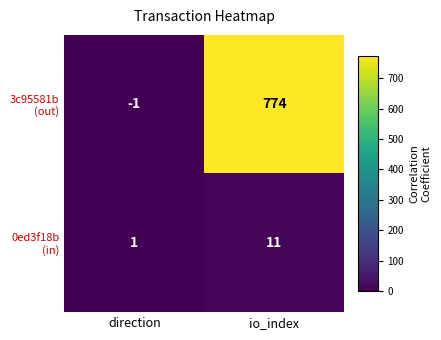

What is the difference between the highest and lowest values at io_index?

763